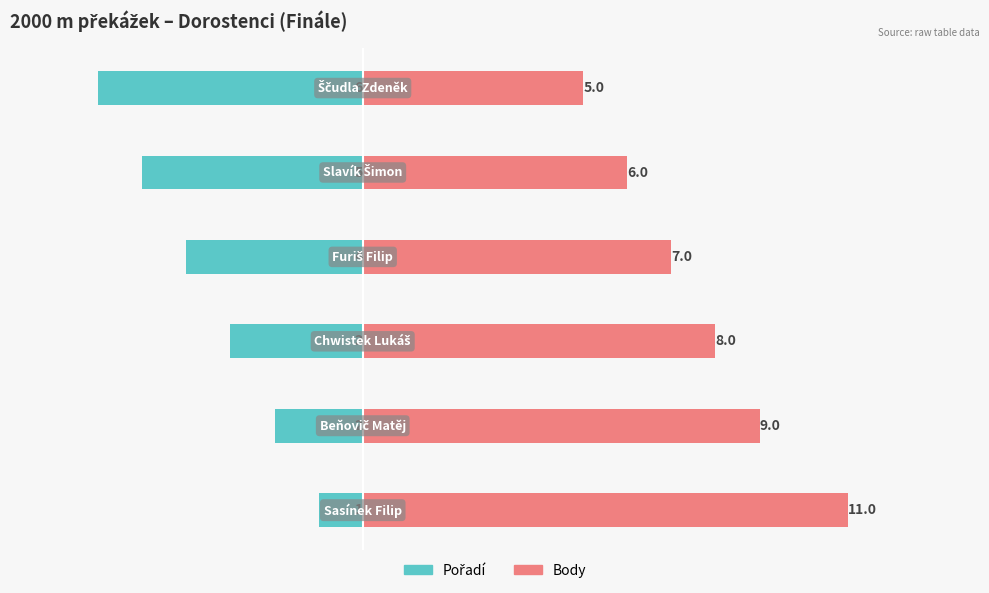

How many data points does each series have?

6